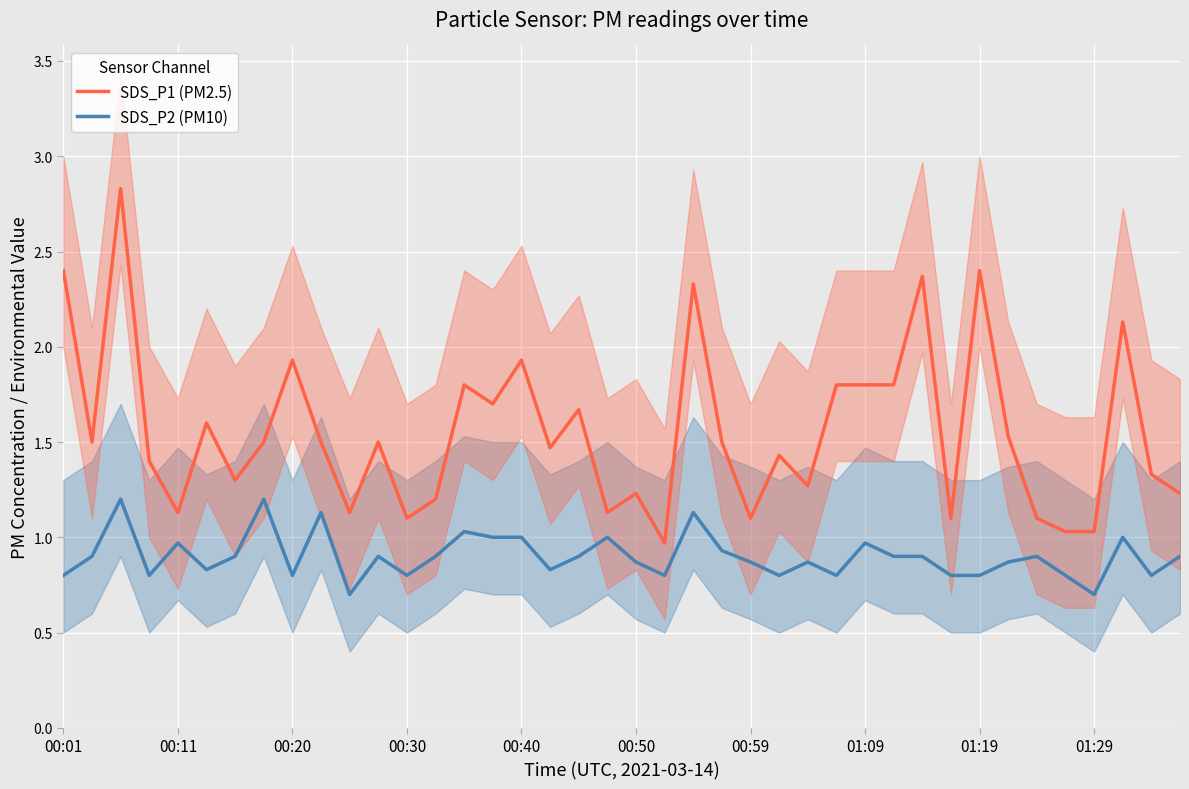

What is the smallest value displayed?

0.7